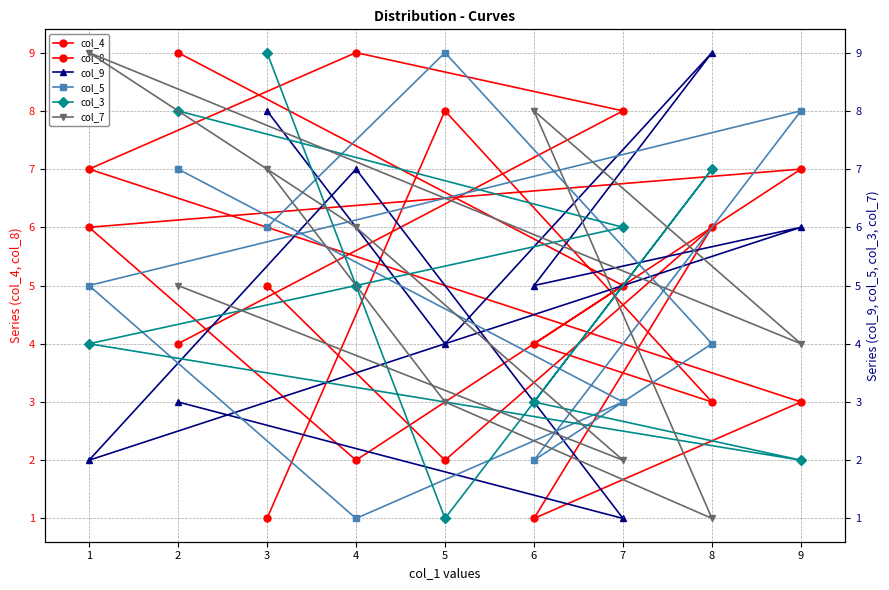

Which series has the largest range (max minus min)?

col_4